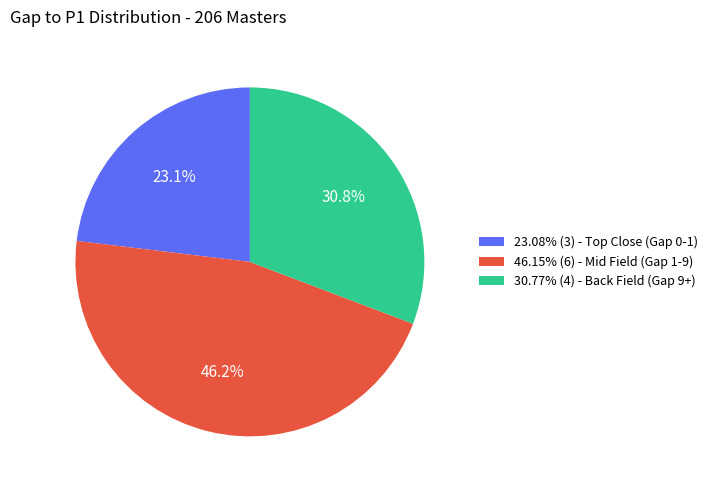

What percentage do 30.77% (4) - Back Field (Gap 9+) and 46.15% (6) - Mid Field (Gap 1-9) together represent?

76.9%